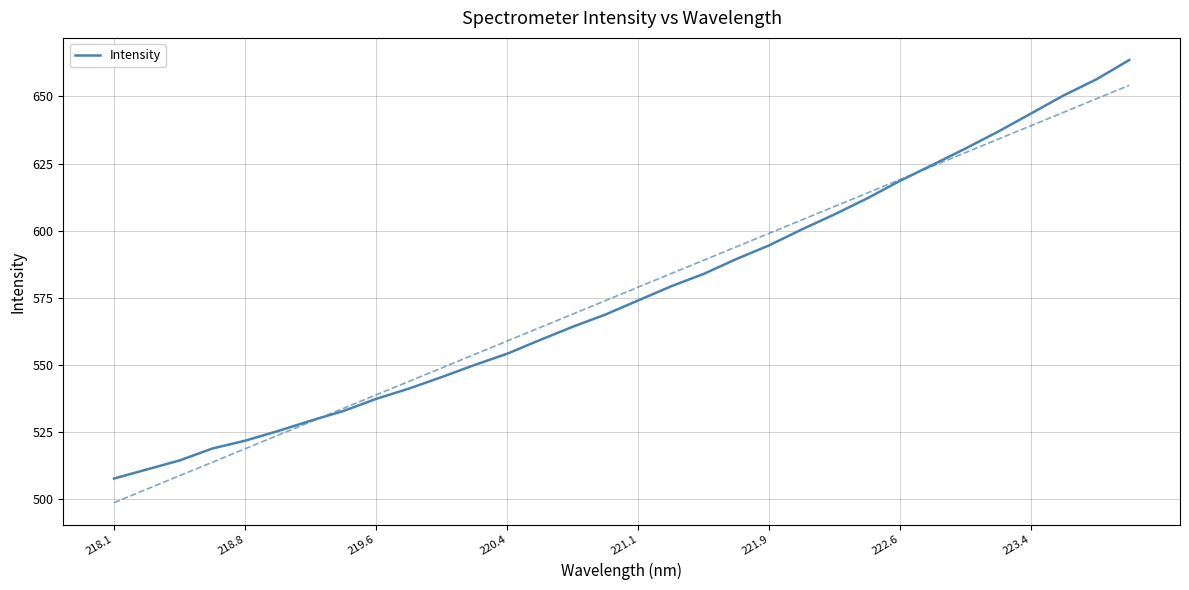

The value of Intensity at 218.8 is 272.3. True or false?

False